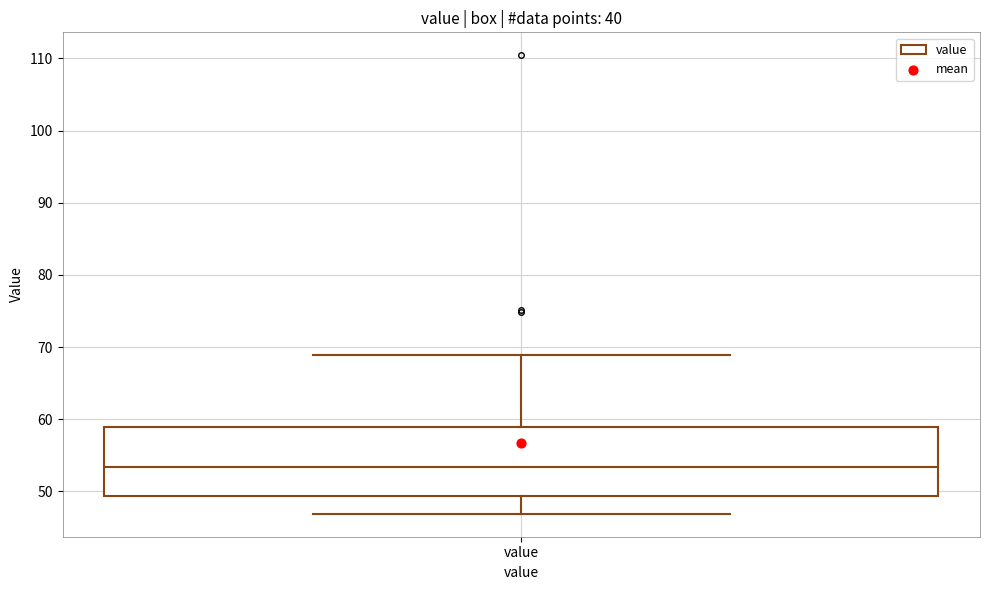

Read this box plot against the y-axis: the position of the median line, the range covered by the box, and the ends of both whiskers. The values are not printed on the chart, so give them approximately, as read against the axis.

median 53, box 49 to 59, whiskers 47 to 69